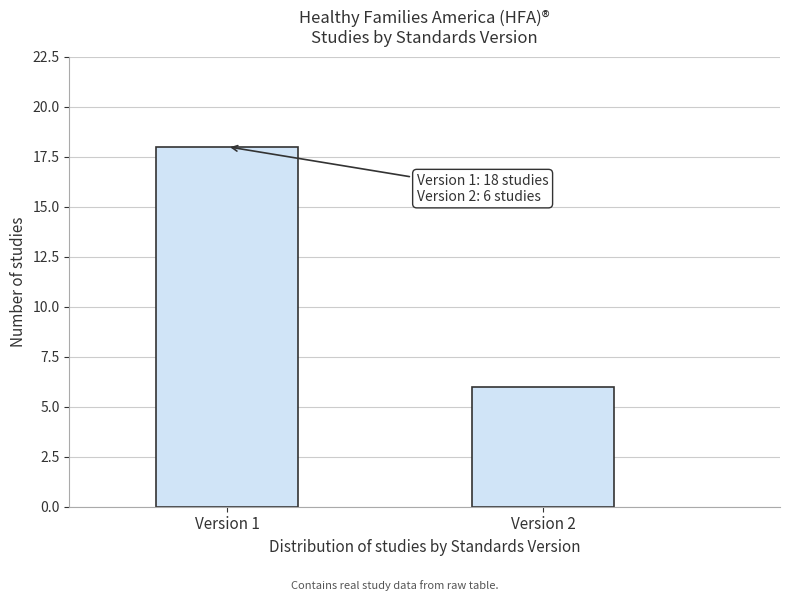

Reading left to right, extract all data points from this chart.

Version 1=18	Version 2=6